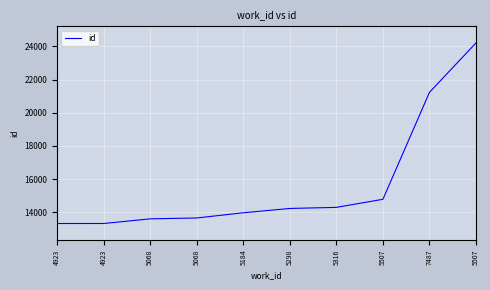

What is the sum of all values?

156589